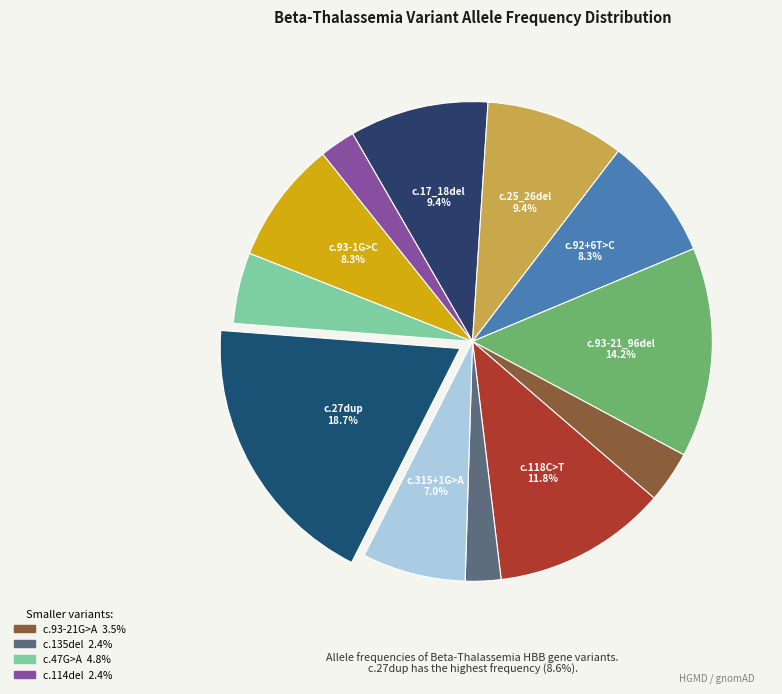

Which category has the smallest portion of the pie?

c.135del